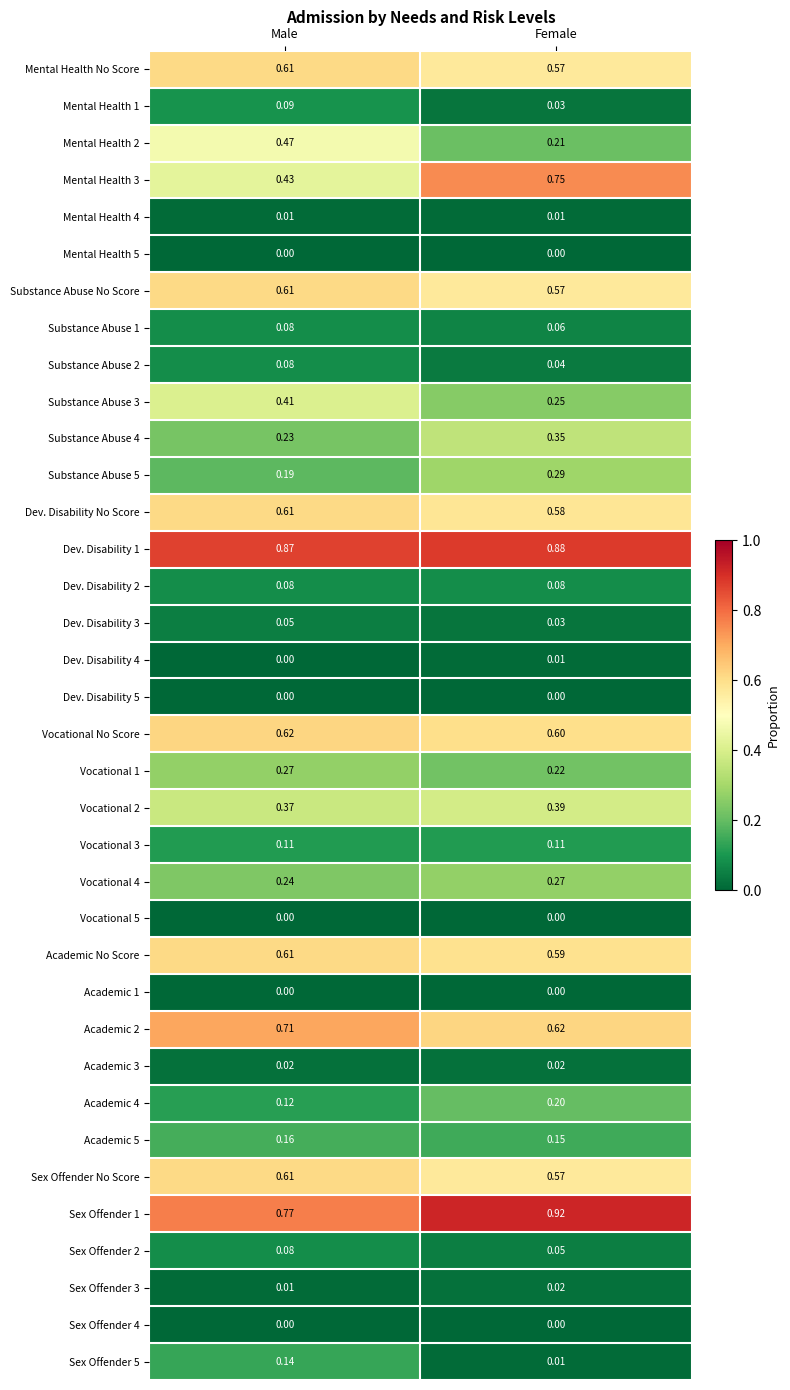

Which series changed the most between Male and Female?

Mental Health 3